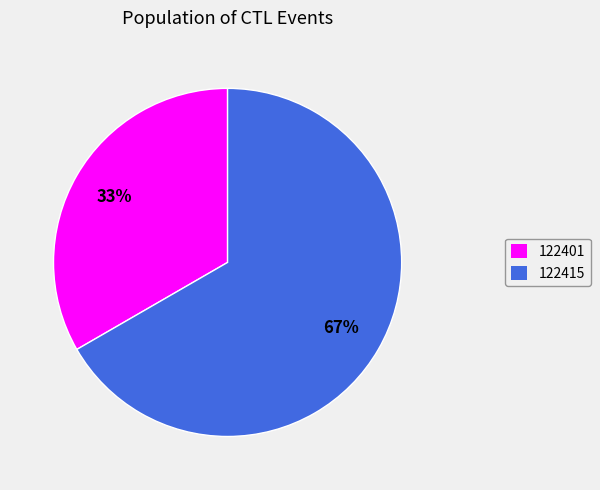

Which category has the smallest portion of the pie?

122401